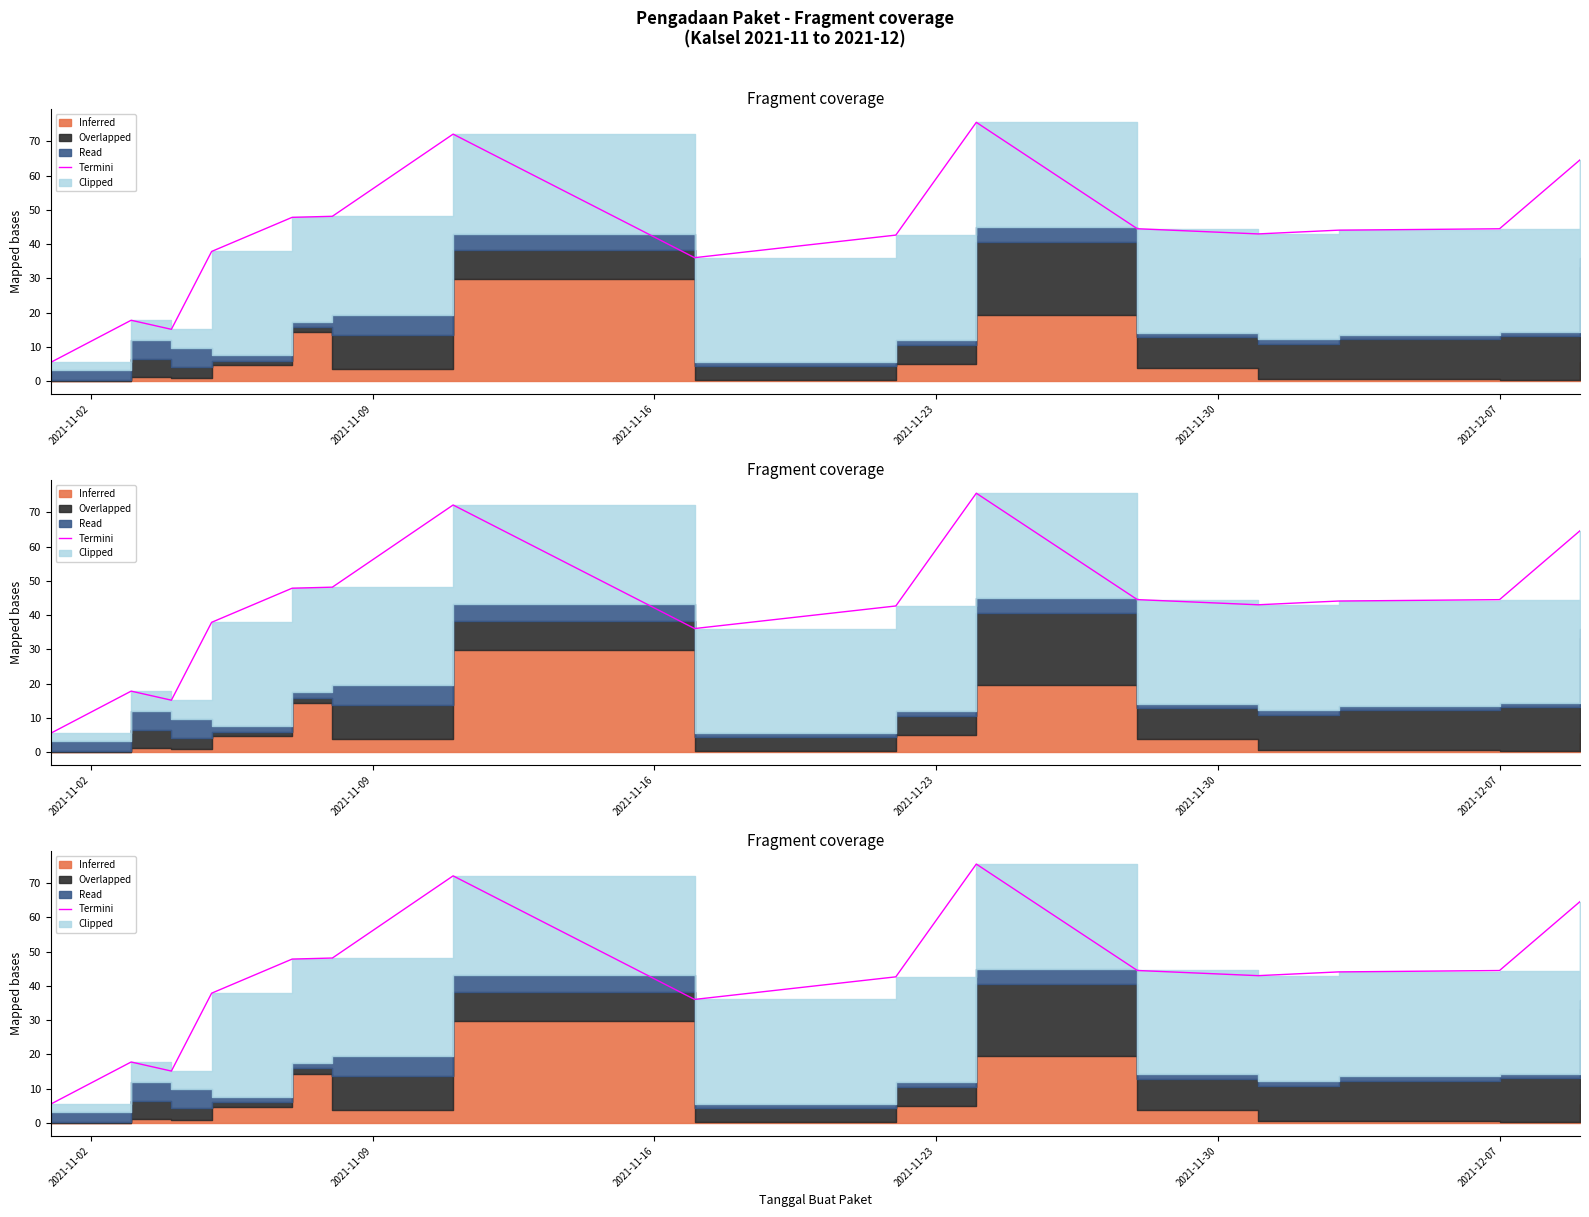

How many interior local peaks (higher than both neighbors) does the data have?

3